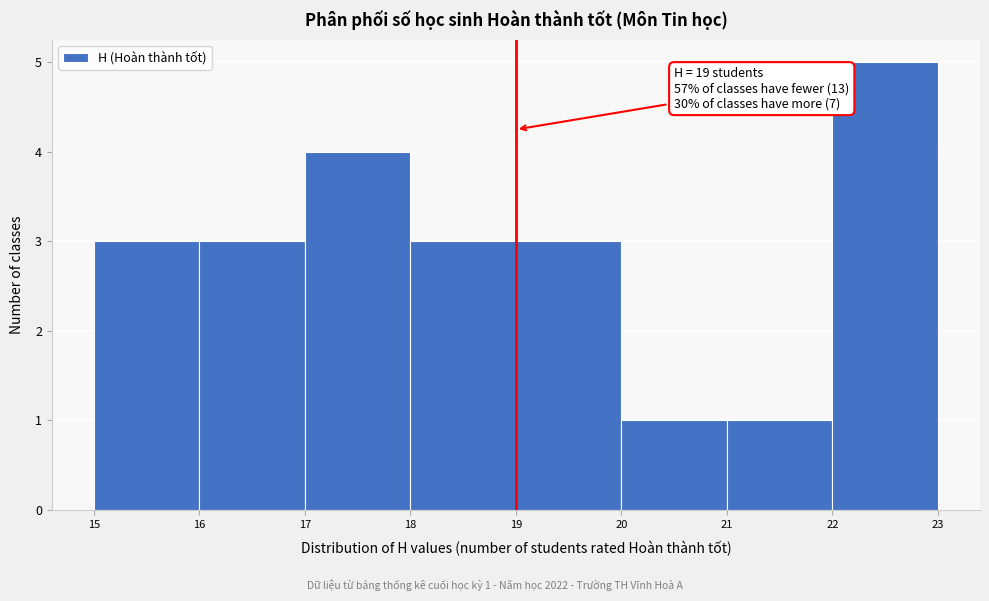

Which range on the x-axis has the tallest bar?

22 to 23